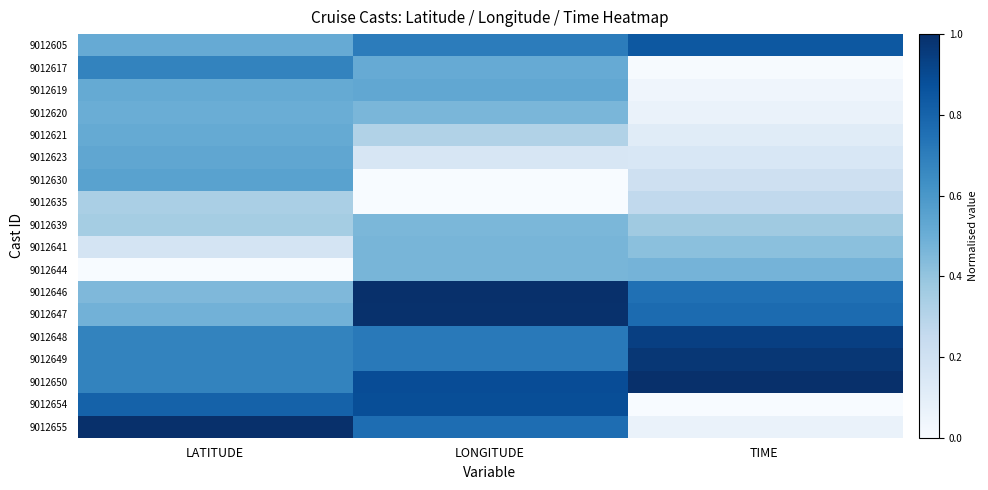

Reading right to left, transcribe all the data shown in this chart.

9012605: TIME=0.8	LONGITUDE=0.7	LATITUDE=0.5
9012617: TIME=0.0	LONGITUDE=0.5	LATITUDE=0.7
9012619: TIME=0.0	LONGITUDE=0.5	LATITUDE=0.5
9012620: TIME=0.1	LONGITUDE=0.5	LATITUDE=0.5
9012621: TIME=0.1	LONGITUDE=0.3	LATITUDE=0.5
9012623: TIME=0.2	LONGITUDE=0.2	LATITUDE=0.5
9012630: TIME=0.2	LONGITUDE=0.0	LATITUDE=0.6
9012635: TIME=0.3	LONGITUDE=0.0	LATITUDE=0.3
9012639: TIME=0.4	LONGITUDE=0.5	LATITUDE=0.4
9012641: TIME=0.4	LONGITUDE=0.5	LATITUDE=0.2
9012644: TIME=0.5	LONGITUDE=0.5	LATITUDE=0.0
9012646: TIME=0.8	LONGITUDE=1.0	LATITUDE=0.4
9012647: TIME=0.8	LONGITUDE=1.0	LATITUDE=0.5
9012648: TIME=0.9	LONGITUDE=0.7	LATITUDE=0.7
9012649: TIME=1.0	LONGITUDE=0.7	LATITUDE=0.7
9012650: TIME=1.0	LONGITUDE=0.9	LATITUDE=0.7
9012654: TIME=0.0	LONGITUDE=0.9	LATITUDE=0.8
9012655: TIME=0.1	LONGITUDE=0.8	LATITUDE=1.0